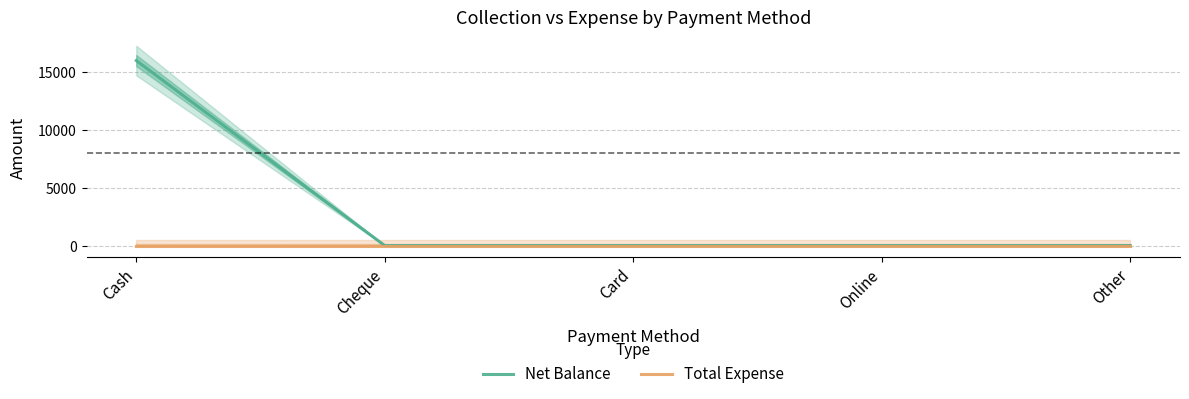

Which series changed the most between Cash and Card?

Net Balance